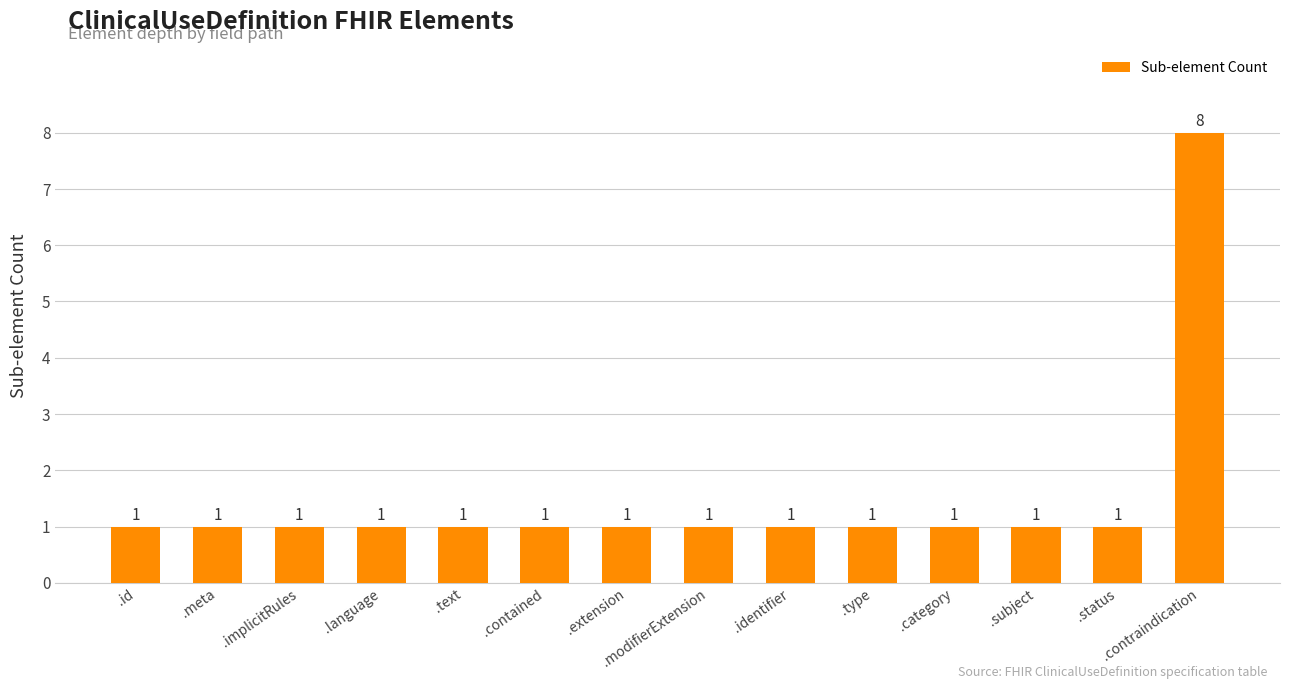

Approximately how many times larger is the value at .type compared to .contained?

1.0